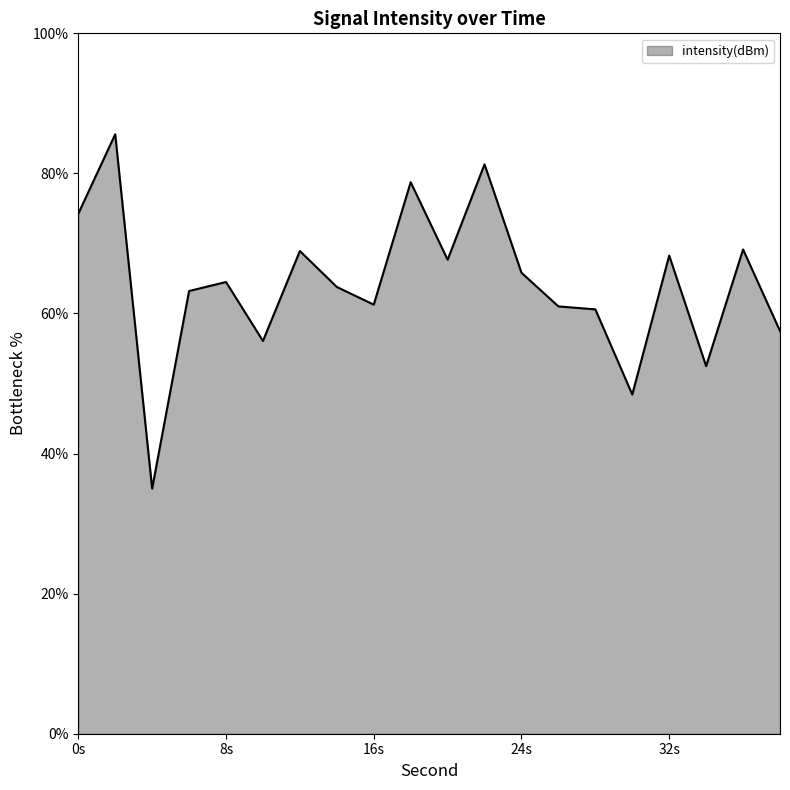

What is the minimum value shown in the chart?

35.0